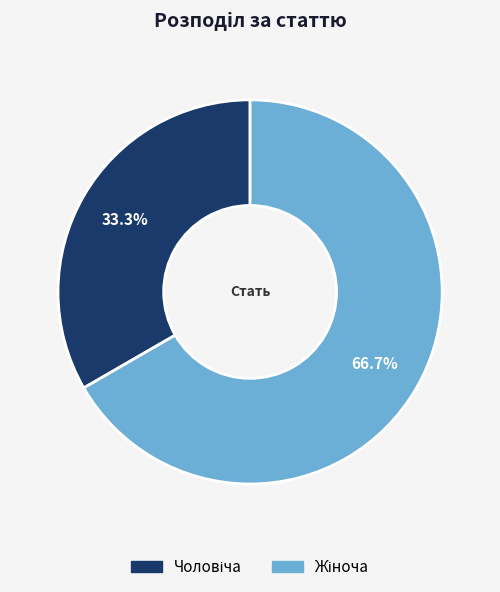

Is there any slice that represents more than half of the pie?

Yes